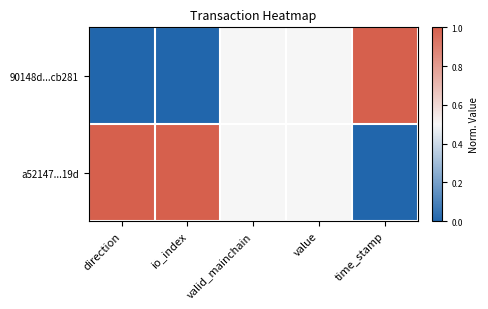

Between io_index and value, which series saw the biggest shift?

90148d...cb281